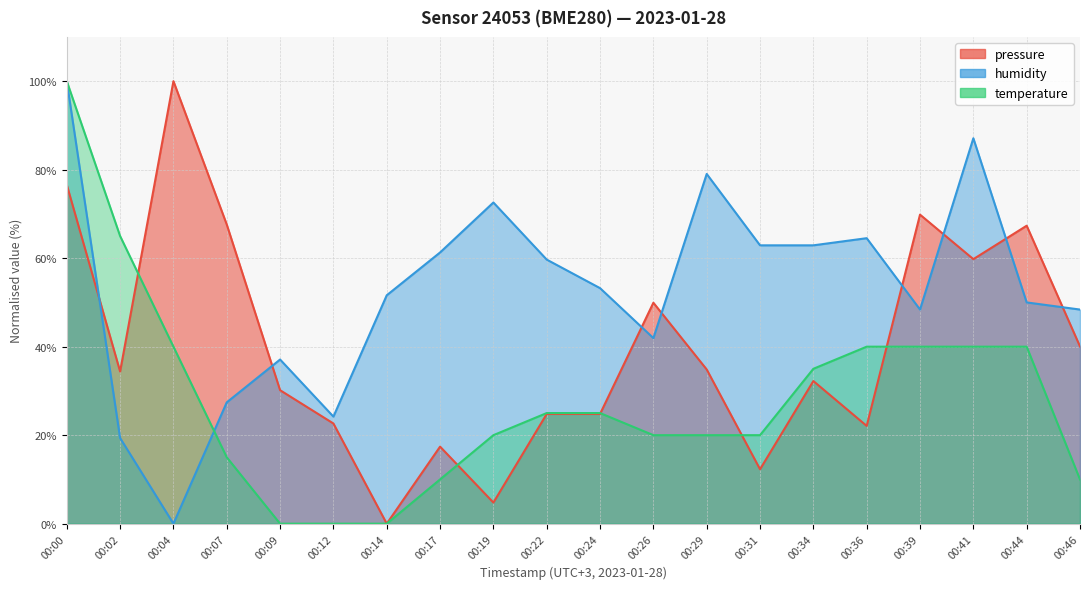

What is the approximate value of temperature at 00:31?

20.0